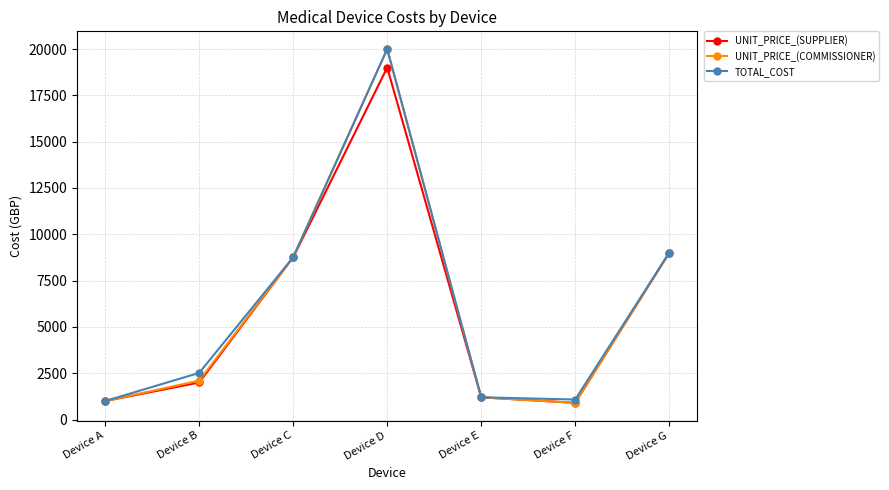

What is the value of the UNIT_PRICE_(SUPPLIER) point at the 7th from the left?

9000